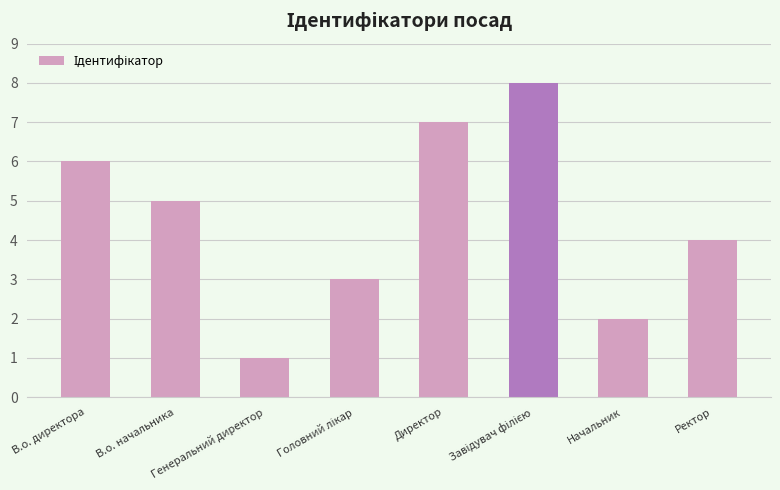

Read the value at Ректор.

4